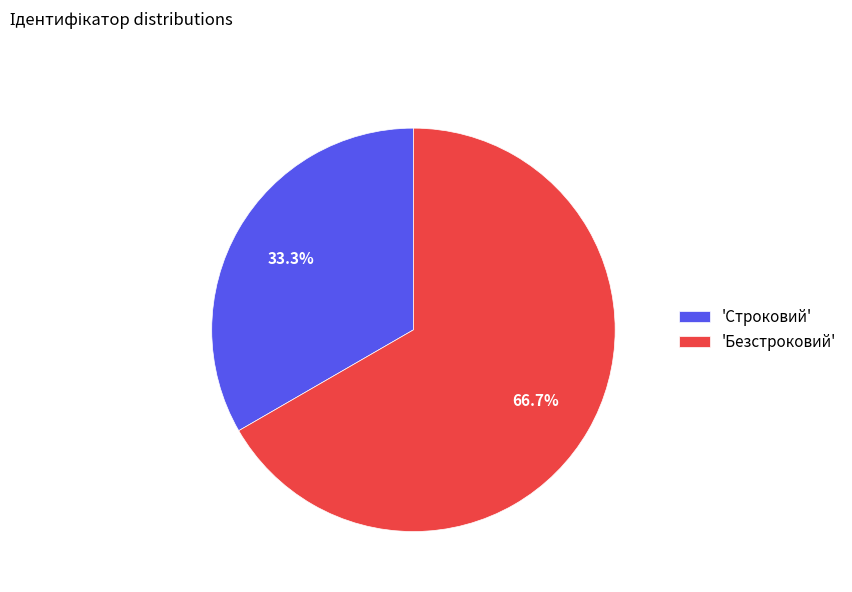

Which slice is the smallest?

'Строковий'